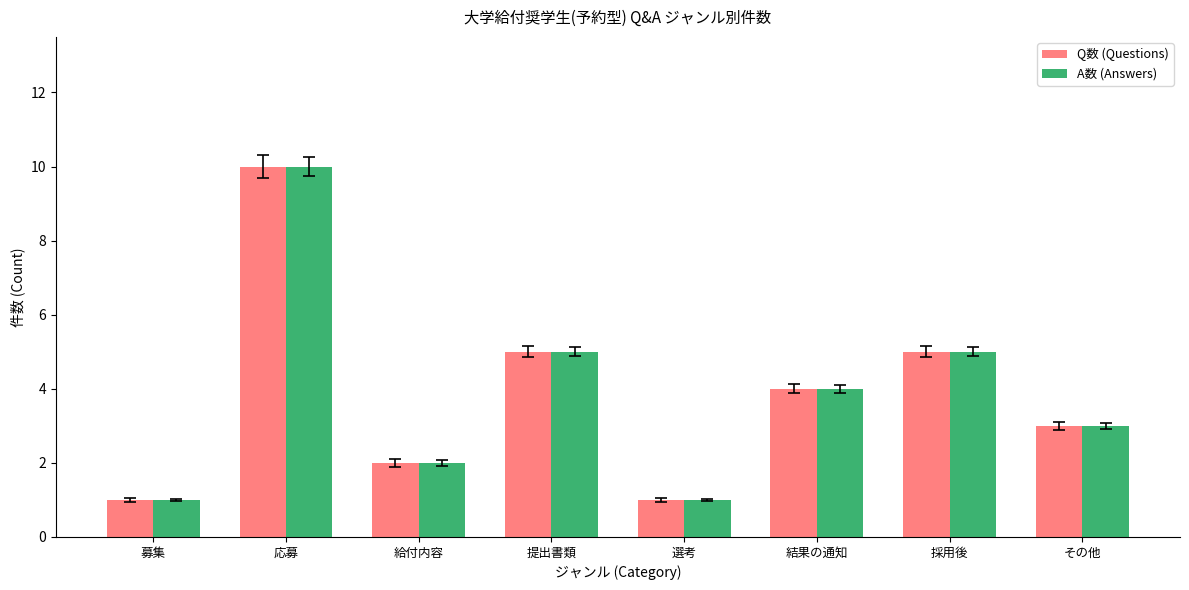

Reading left to right, transcribe all the data shown in this chart.

Q数 (Questions): 1	10	2	5	1	4	5	3
A数 (Answers): 1	10	2	5	1	4	5	3